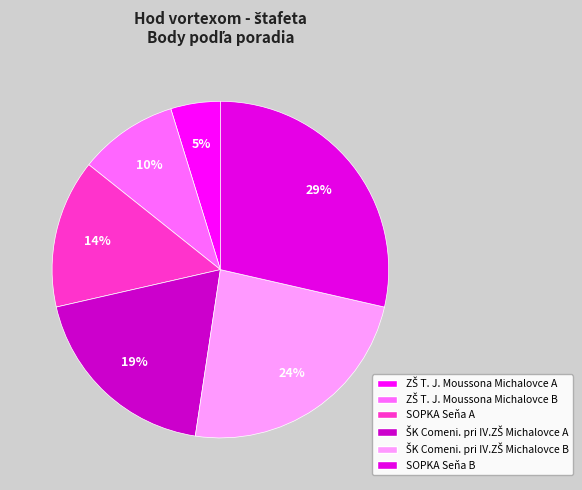

What is the change in value from ŠK Comeni. pri IV.ZŠ Michalovce A to ŠK Comeni. pri IV.ZŠ Michalovce B?

+1